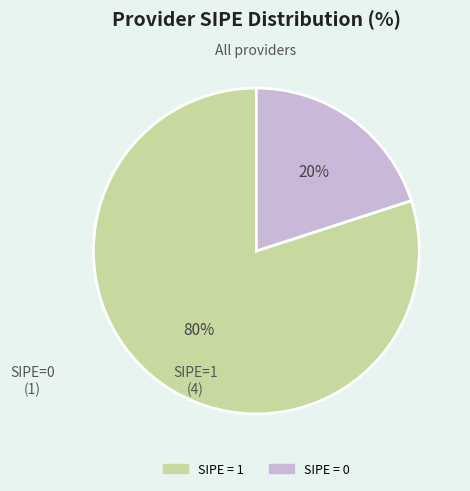

How many slices are in this pie chart?

2